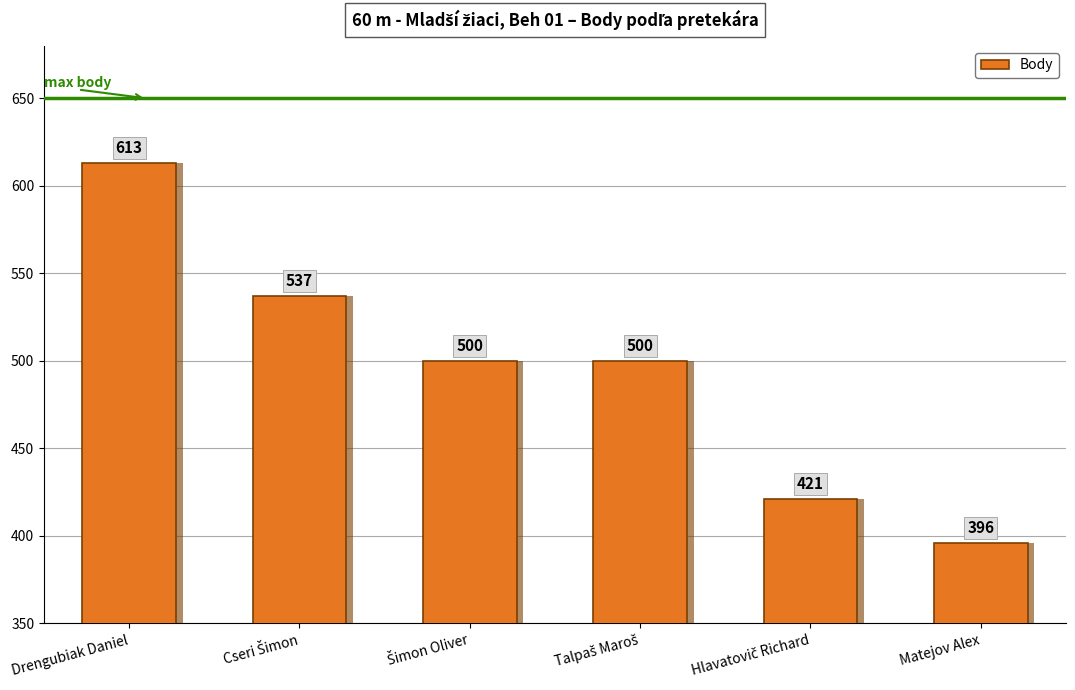

What is the greatest value displayed?

613